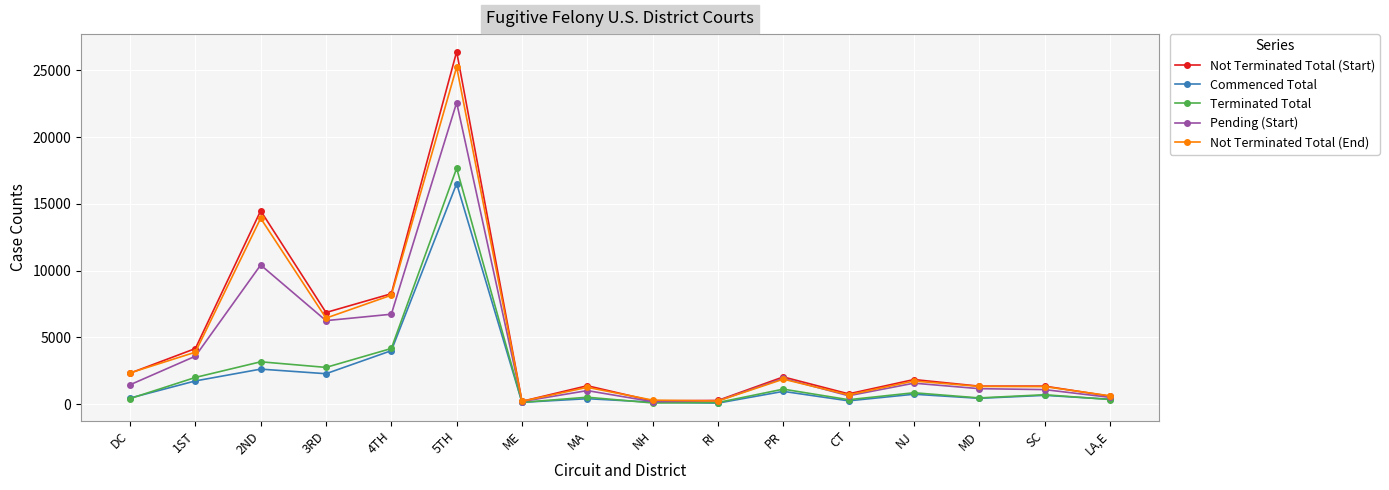

At which label does Terminated Total first exceed 708?

1ST